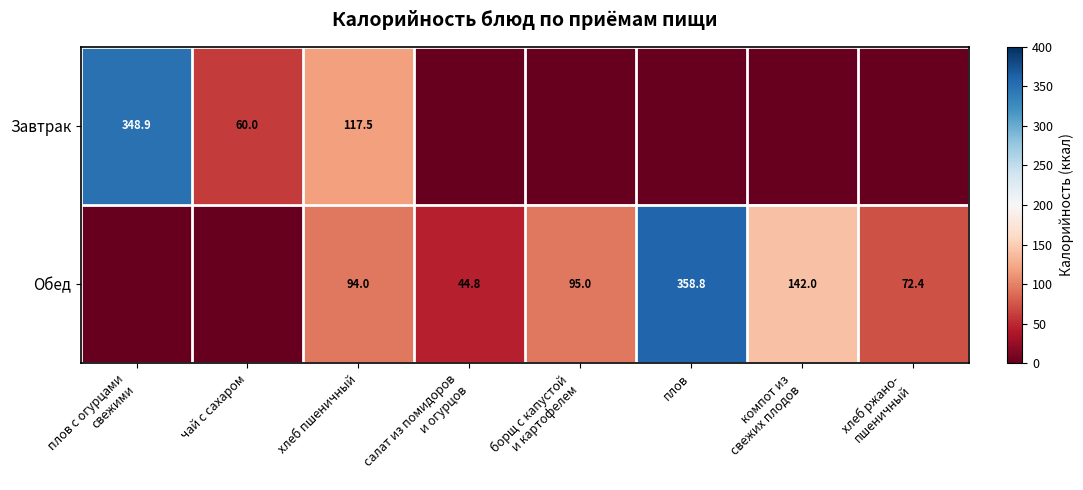

What is the spread (max minus min) of values at хлеб пшеничный?

23.5